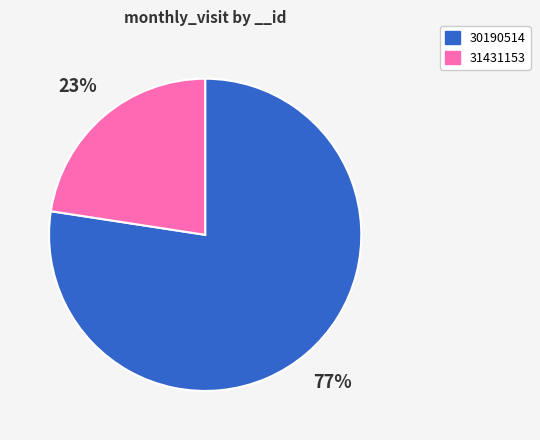

Which category has the biggest portion of the pie?

30190514